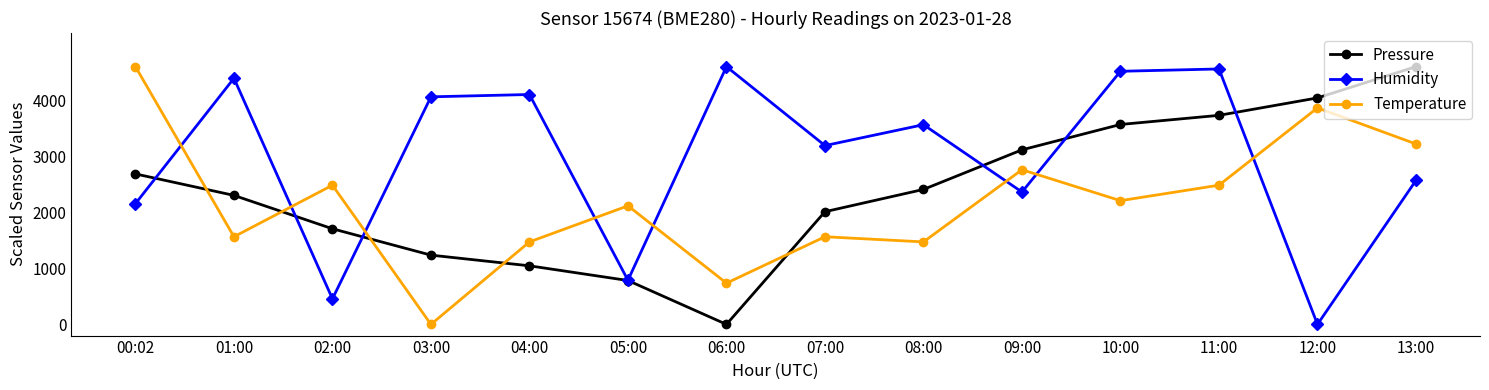

What is the sum of the Temperature values at 12:00 and 03:00?

3864.0